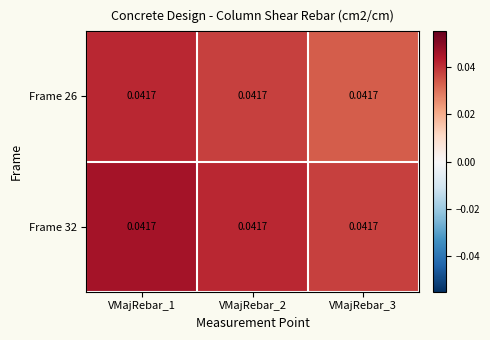

Rank the series by their average value, from lowest to highest.

Frame 26, Frame 32